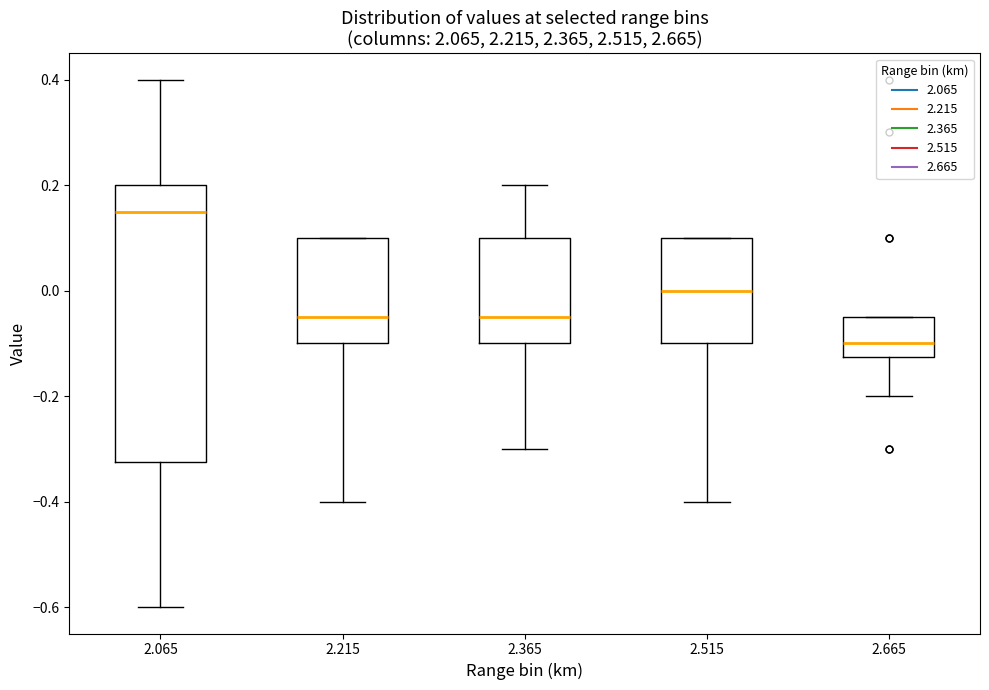

Where is the lower edge of the box at x = 2.515 on the y-axis? The values are not printed on the chart, so give them approximately, as read against the axis.

-0.10